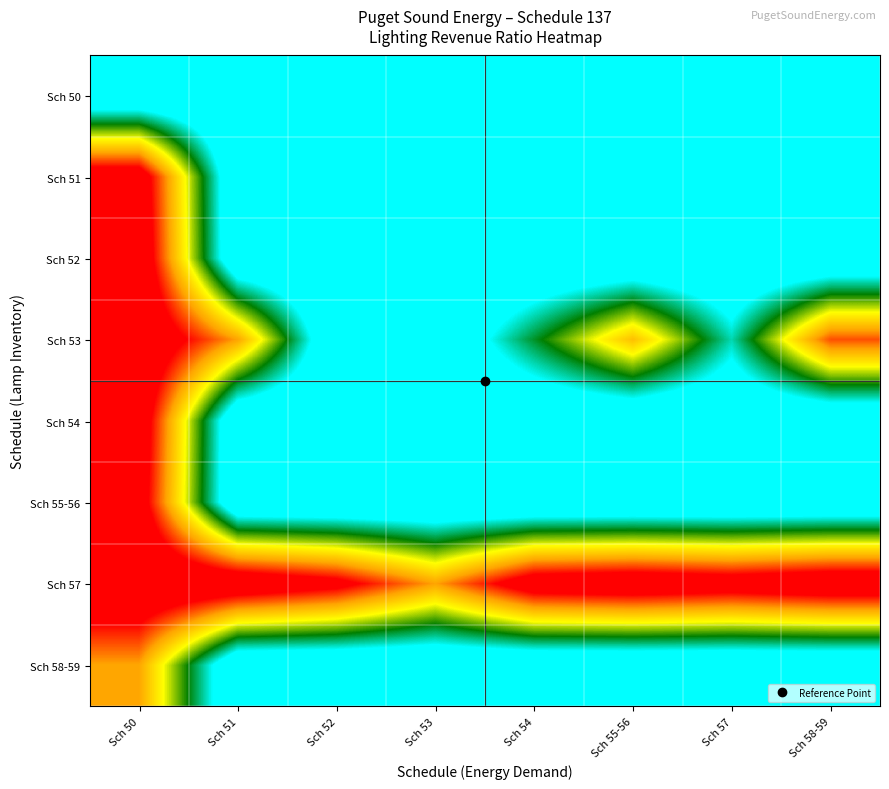

At how many categories does at least one series exceed 2?

8